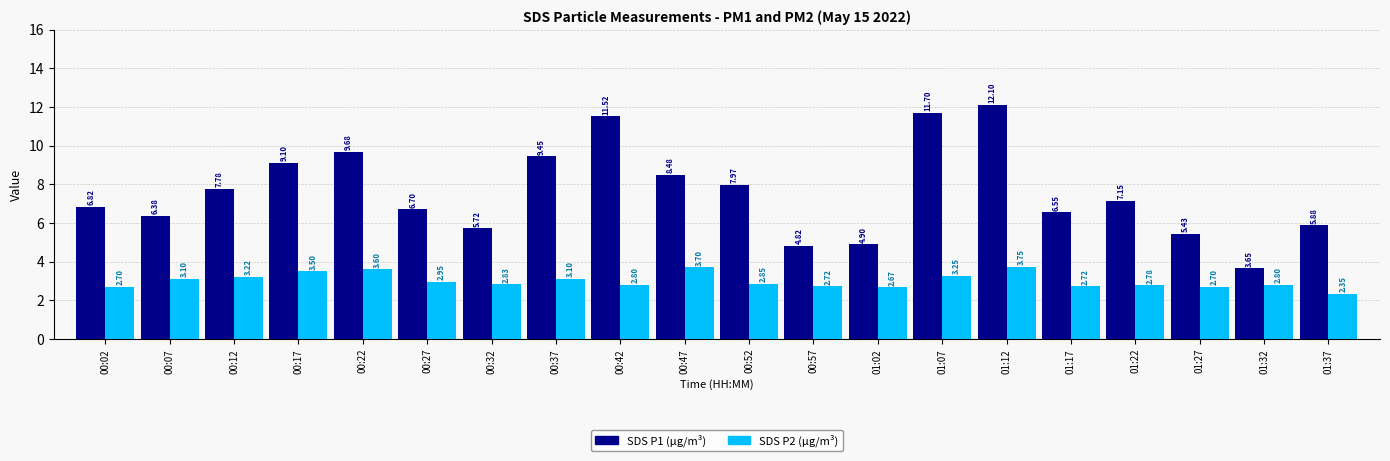

What is the difference between the highest and lowest values at 00:52?

5.1